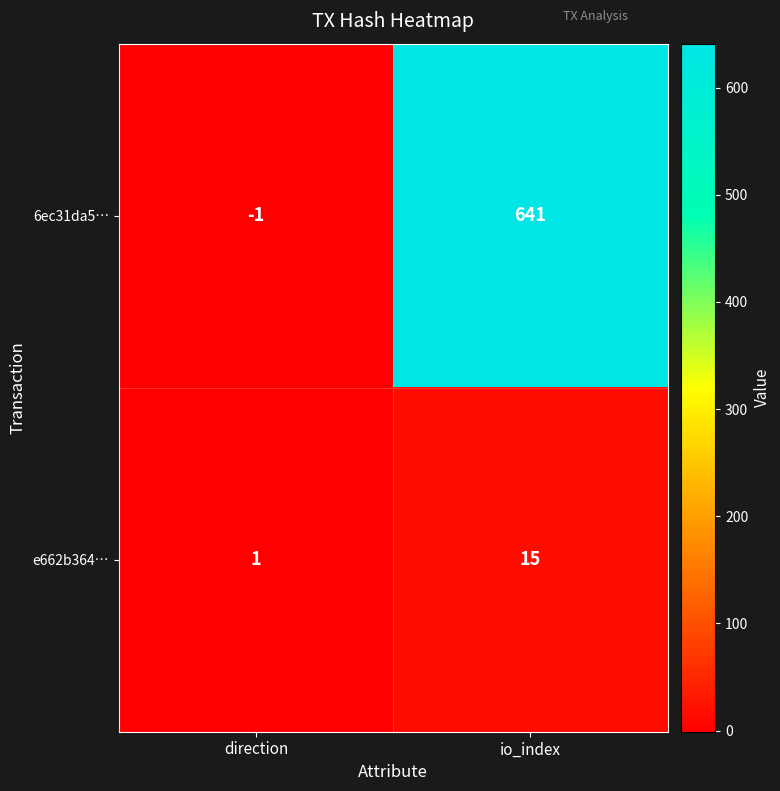

At how many categories does at least one series exceed 109?

1